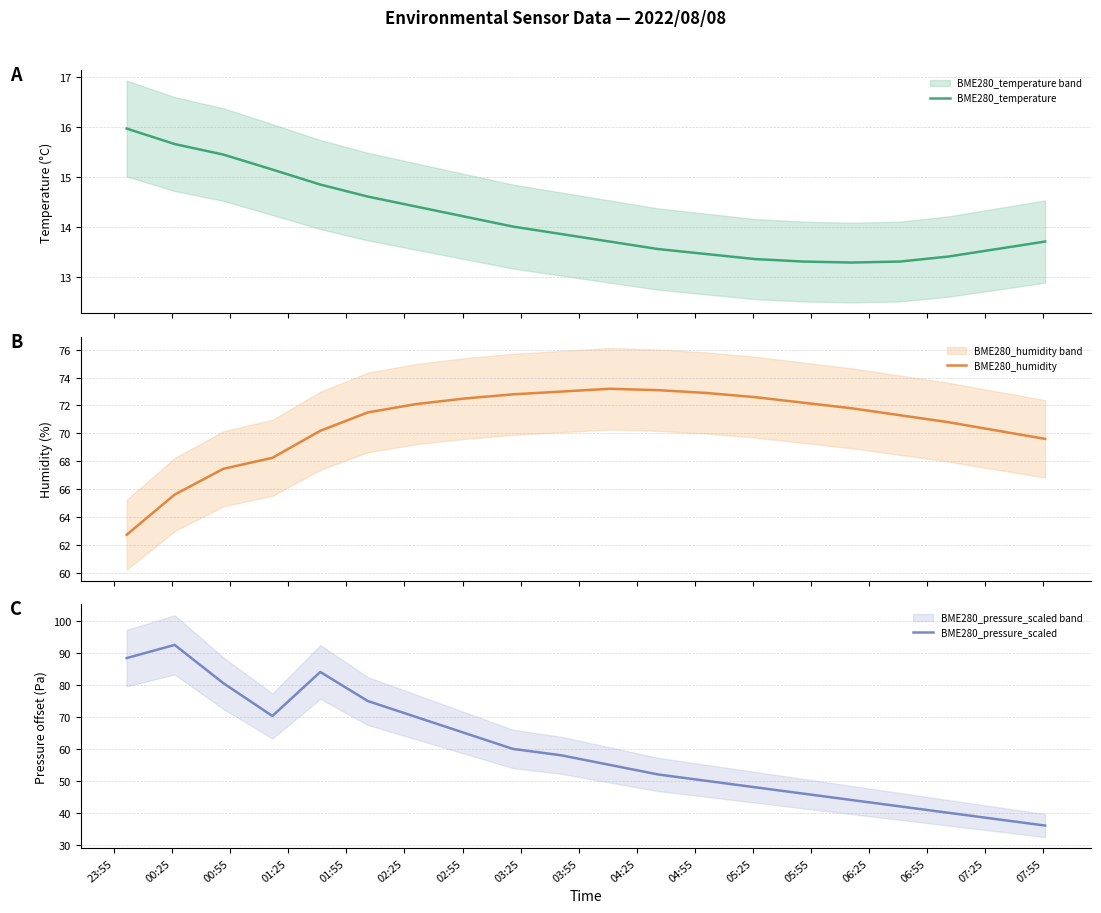

What is the difference between the highest and lowest values at 00:25?

76.9